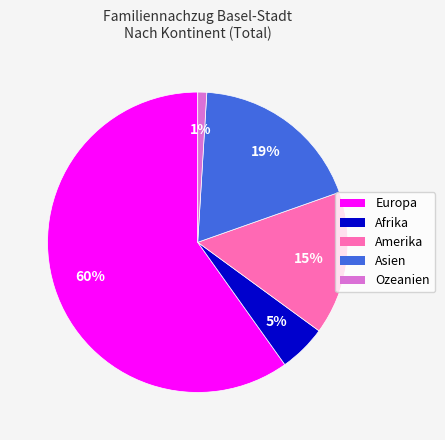

Does Ozeanien represent more than half of the total?

No